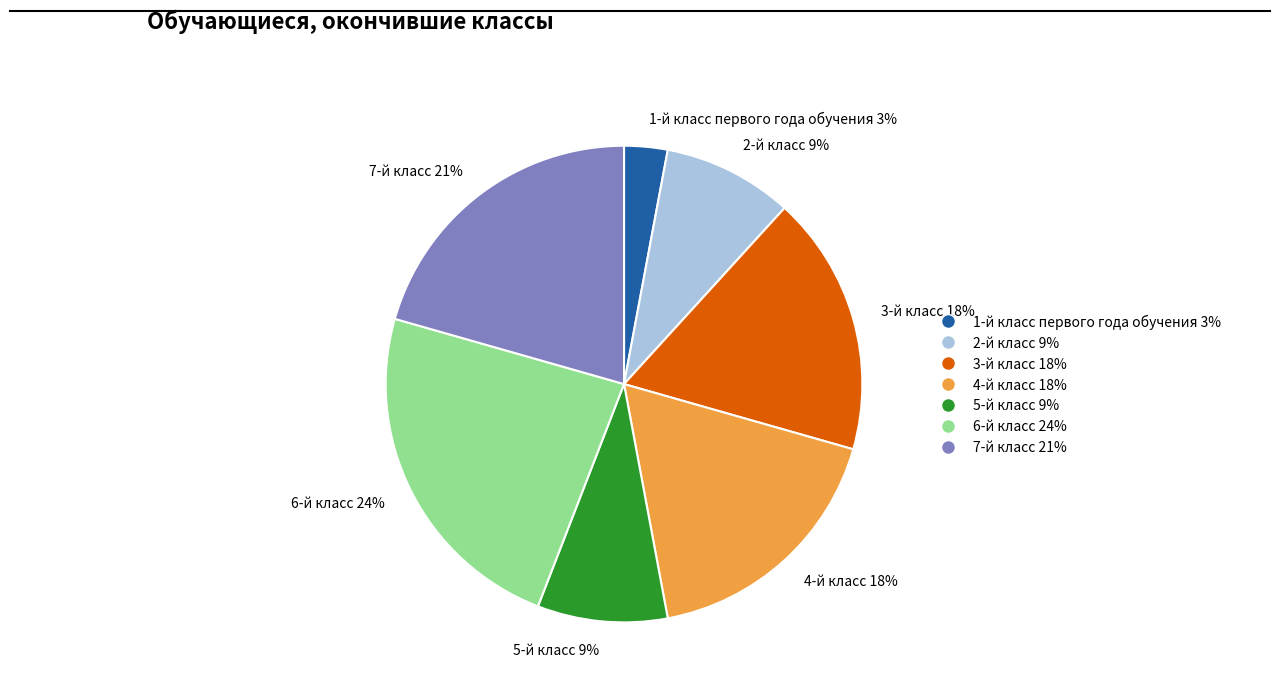

Count the number of slices in the pie.

7